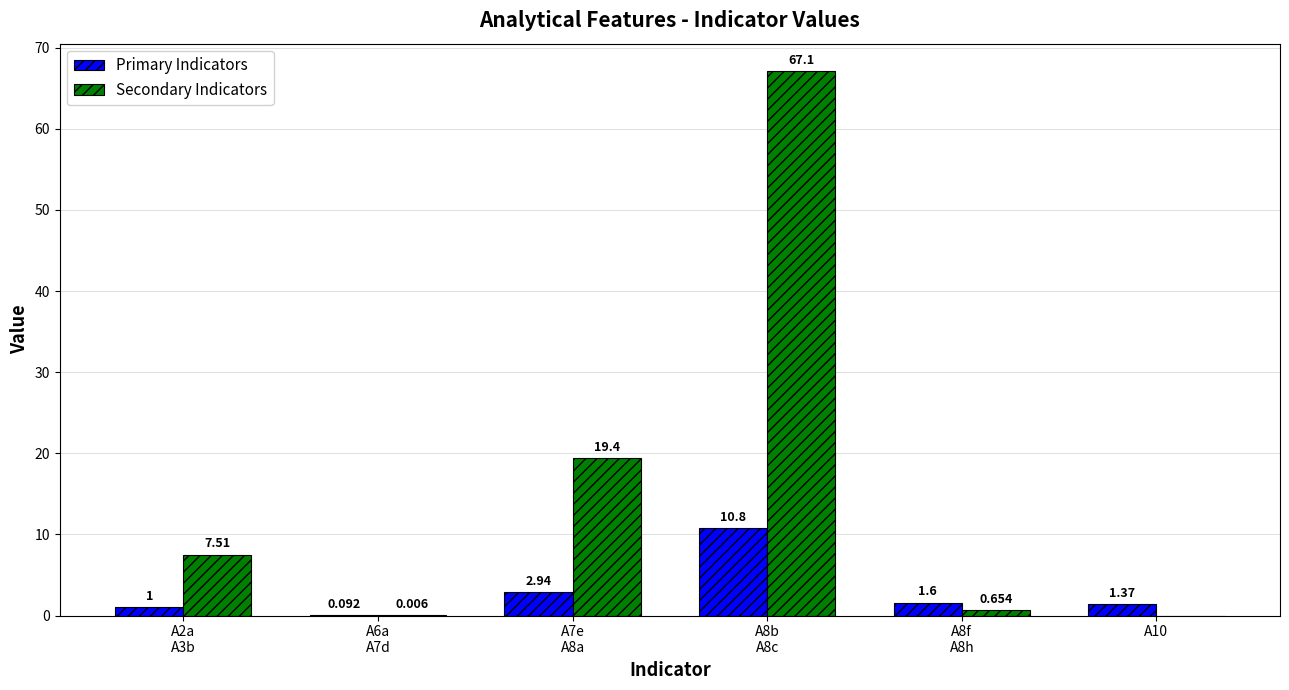

Between A6a
A7d and A10, which series saw the biggest shift?

Primary Indicators